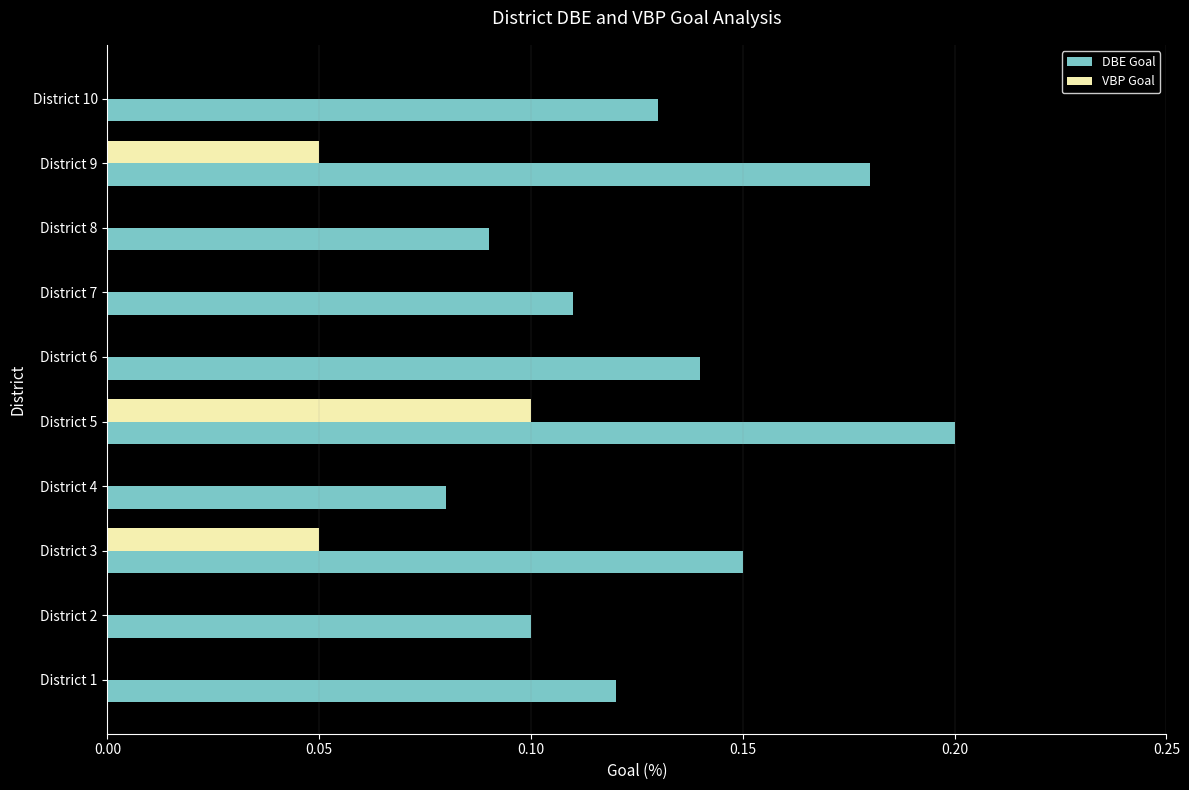

True or false: VBP Goal has a value of 0.0 at District 4.

True